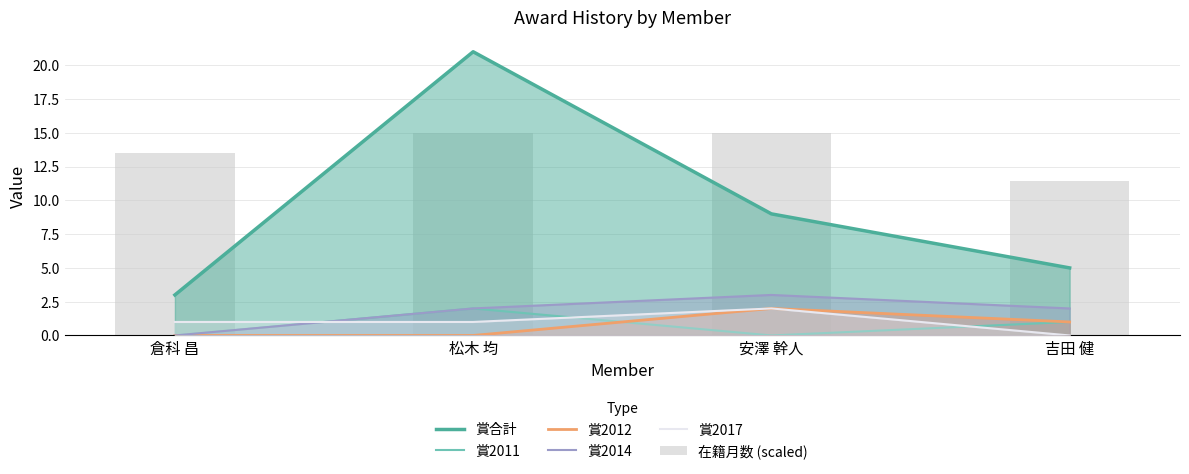

How many values in 賞2014 are above zero?

3